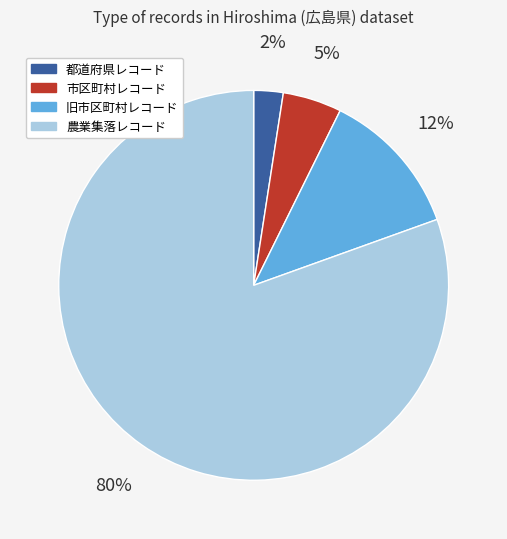

To the nearest percent, what is the average slice percentage?

25%